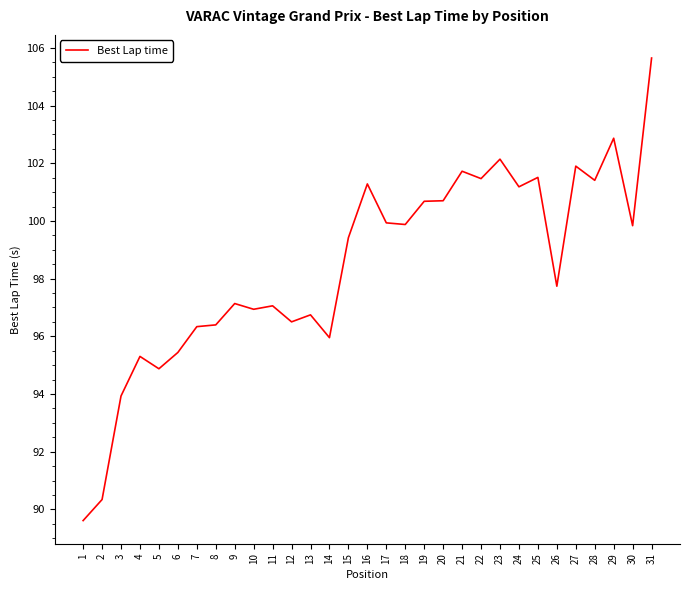

The value at 8 is 131.5. True or false?

False